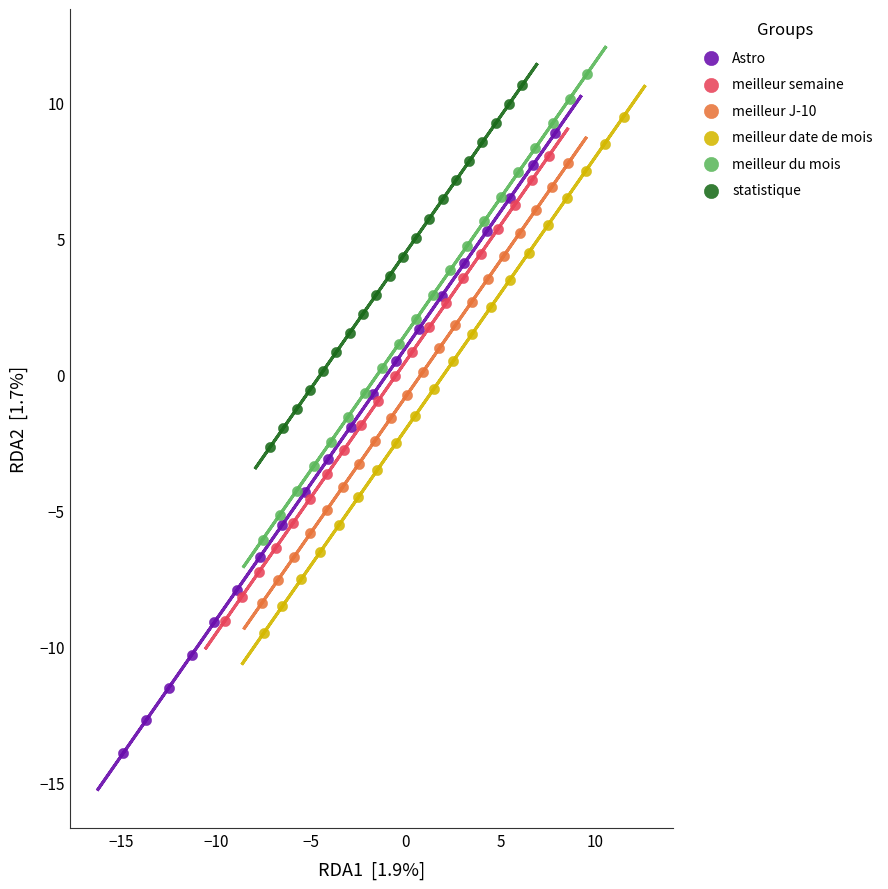

Which series has the widest spread of Y values?

Astro